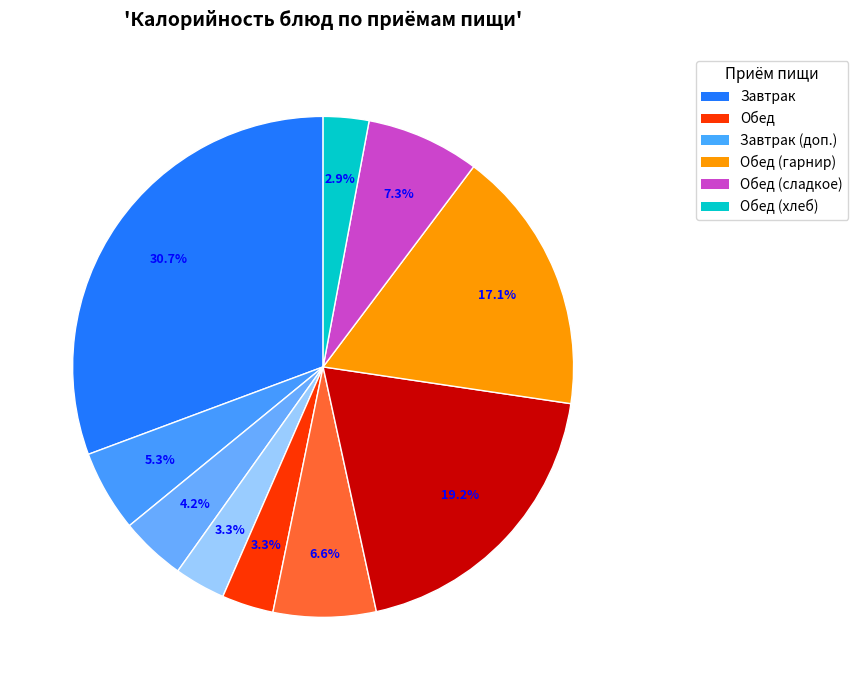

To the nearest percent, what is the difference between the largest and smallest slice percentages?

28%